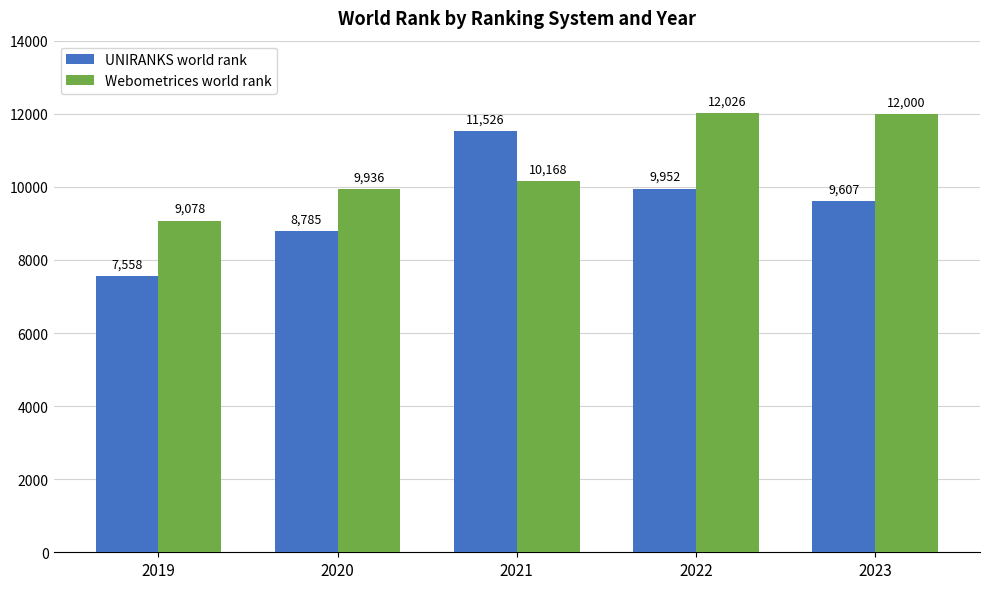

What is the approximate value of Webometrices world rank at 2019?

9078